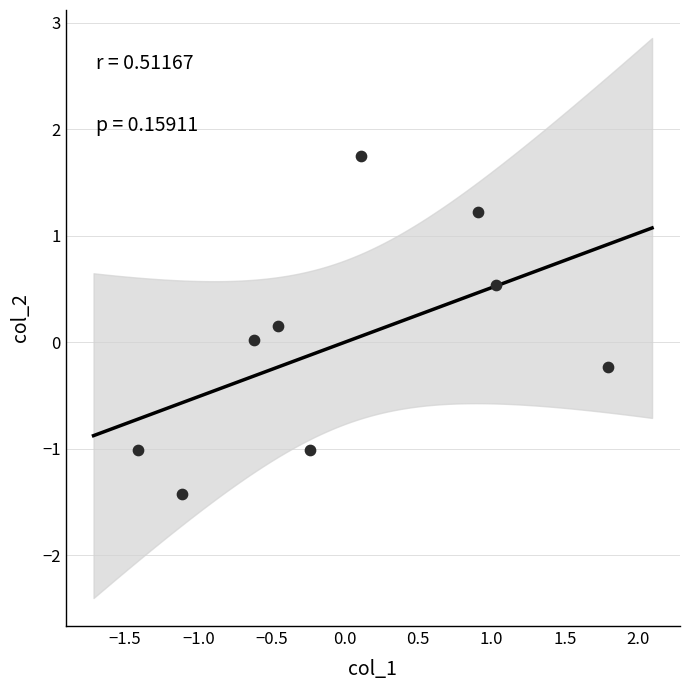

What is the range of X values (max minus min)?

3.2